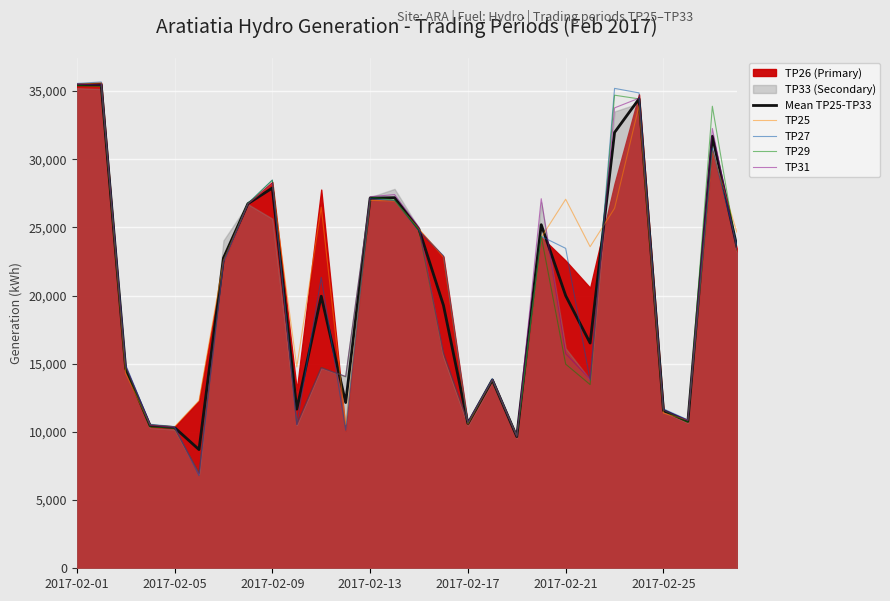

At how many categories does at least one series exceed 18659?

17